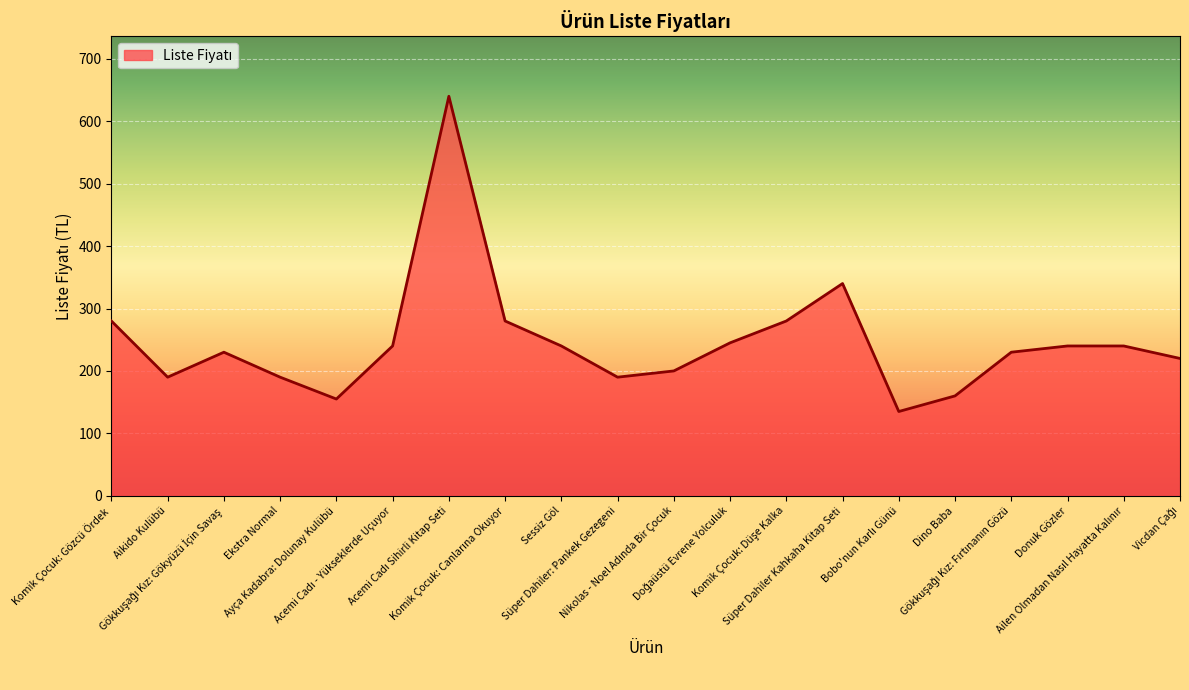

Reading left to right, what are all the values shown in this chart?

280	190	230	190	155	240	640	280	240	190	200	245	280	340	135	160	230	240	240	220